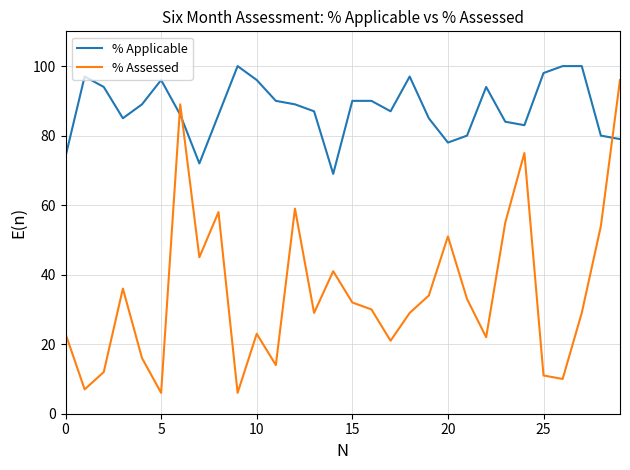

What is the difference between the maximum and minimum values in the % Assessed series?

90